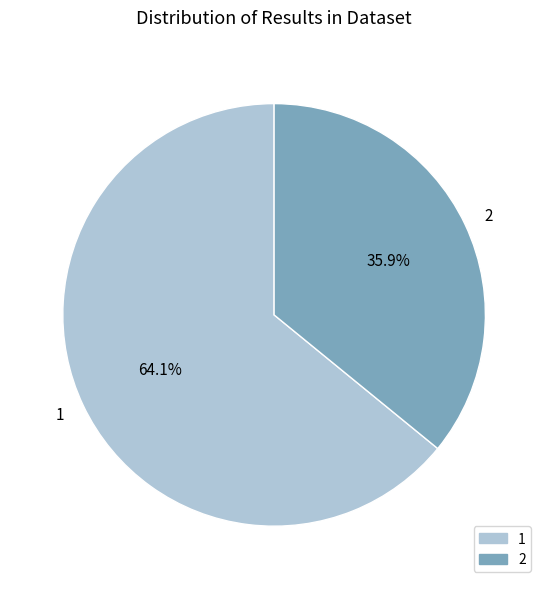

Is it true that 2 is 36% of the pie?

True